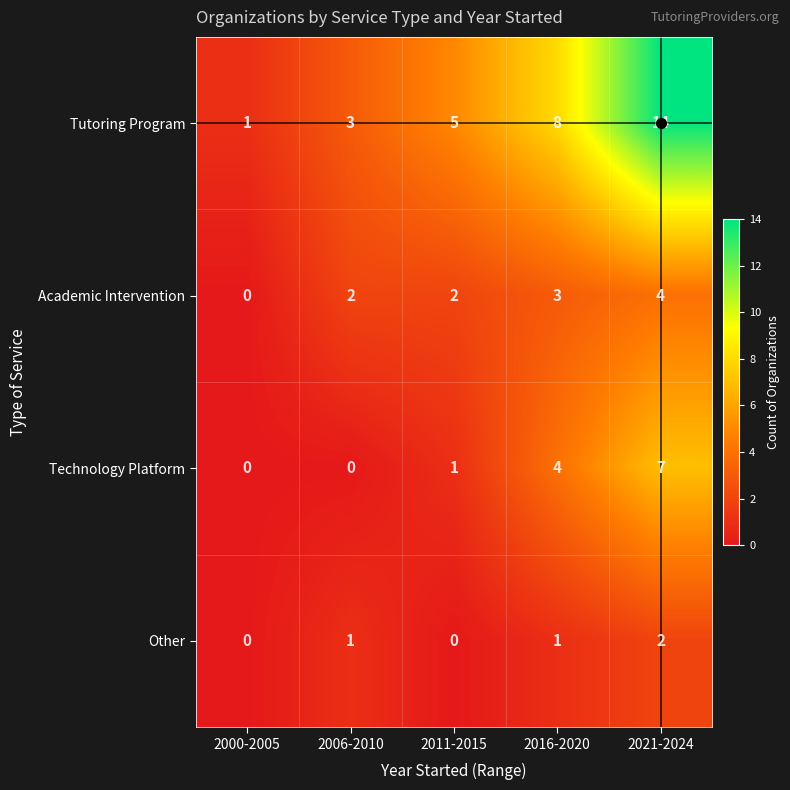

At which category is the sum across all series the highest?

2021-2024